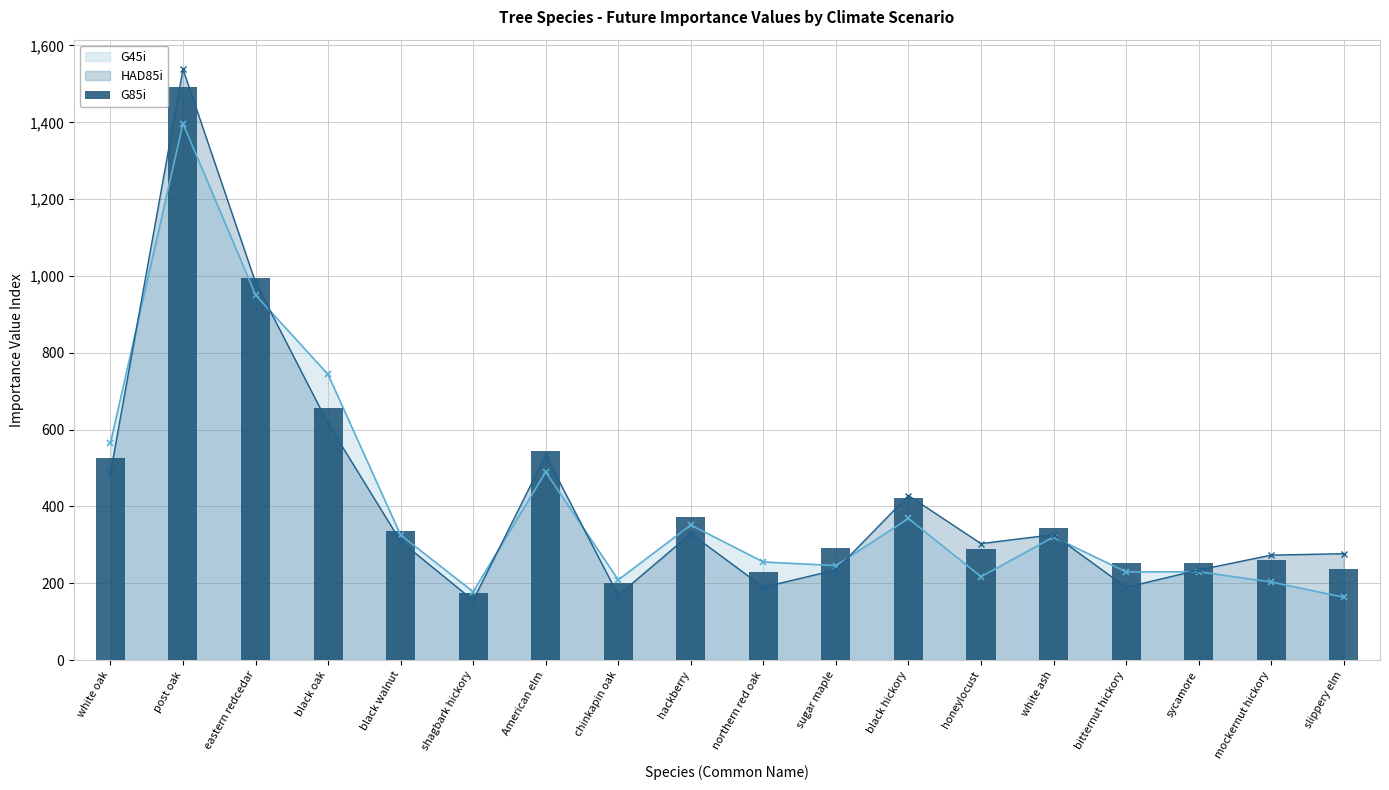

What is the label of the 13th bar from the right?

shagbark hickory